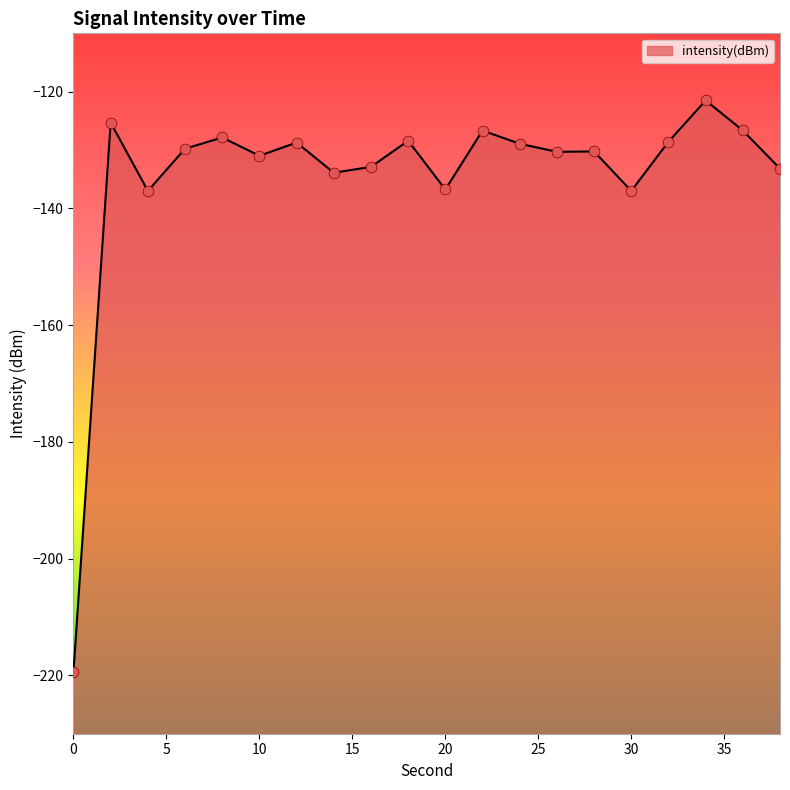

What is the change in value from 22 to 38?

-6.5